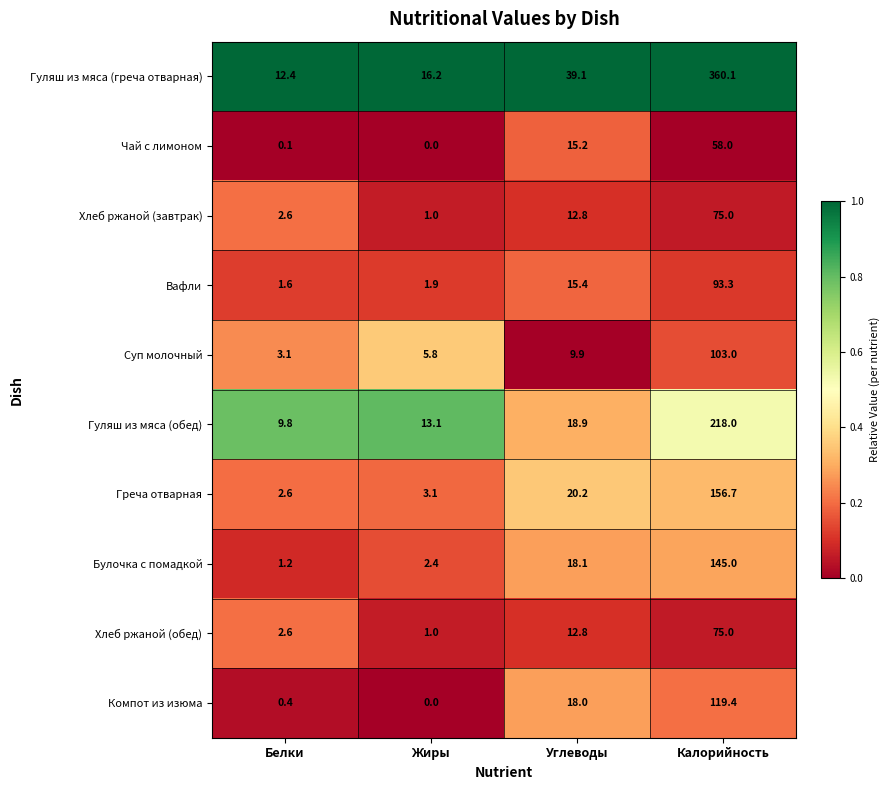

What is the spread (max minus min) of values at Калорийность?

302.1